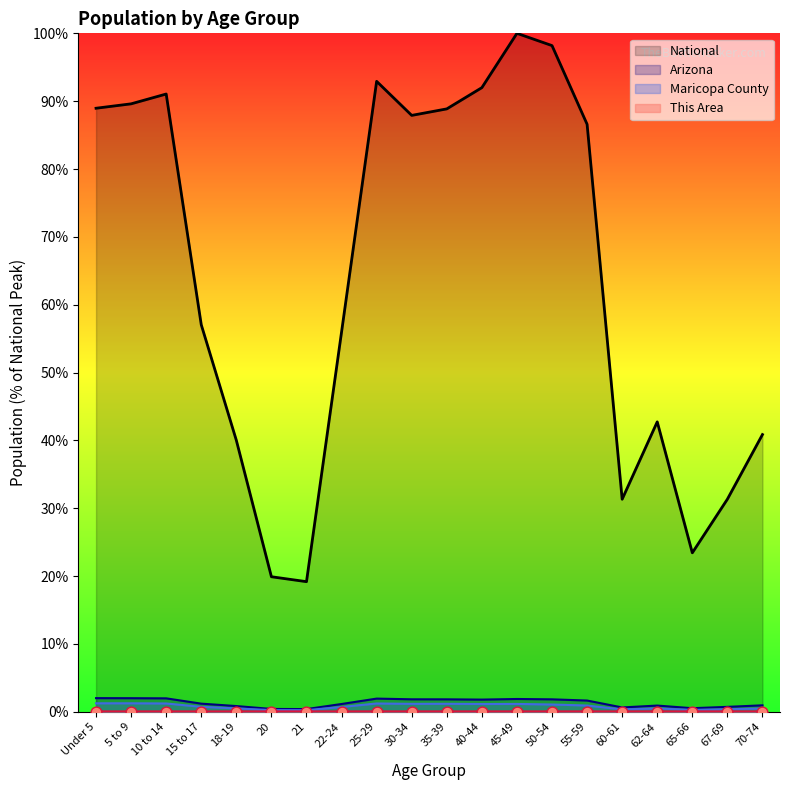

At which category is the sum across all series the highest?

45-49